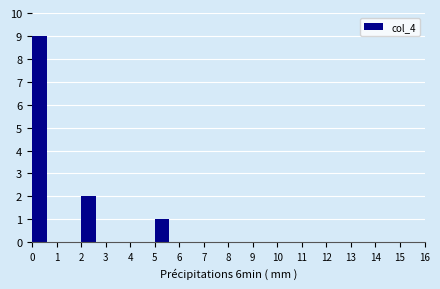

Reading left to right, list every bar in this chart as the range it spans on the x-axis followed by its height. The values are not printed on the chart, so give them approximately, as read against the axis.

0 to 1: 9
1 to 2: 0
2 to 3: 2
3 to 4: 0
4 to 5: 0
5 to 6: 1
6 to 7: 0
7 to 8: 0
8 to 9: 0
9 to 10: 0
10 to 11: 0
11 to 12: 0
12 to 13: 0
13 to 14: 0
14 to 15: 0
15 to 16: 0